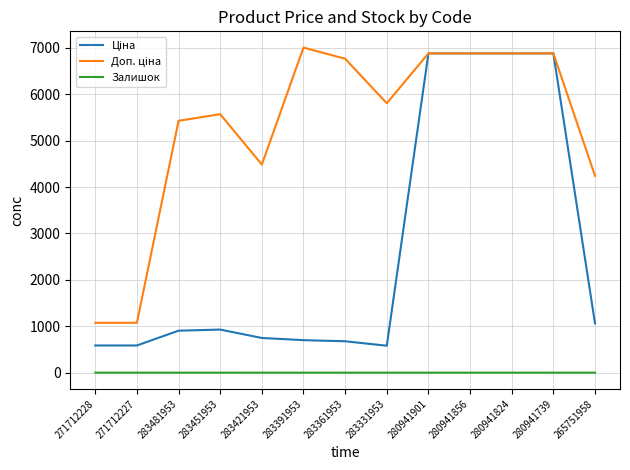

Is this an area chart (filled region under the line)?

No